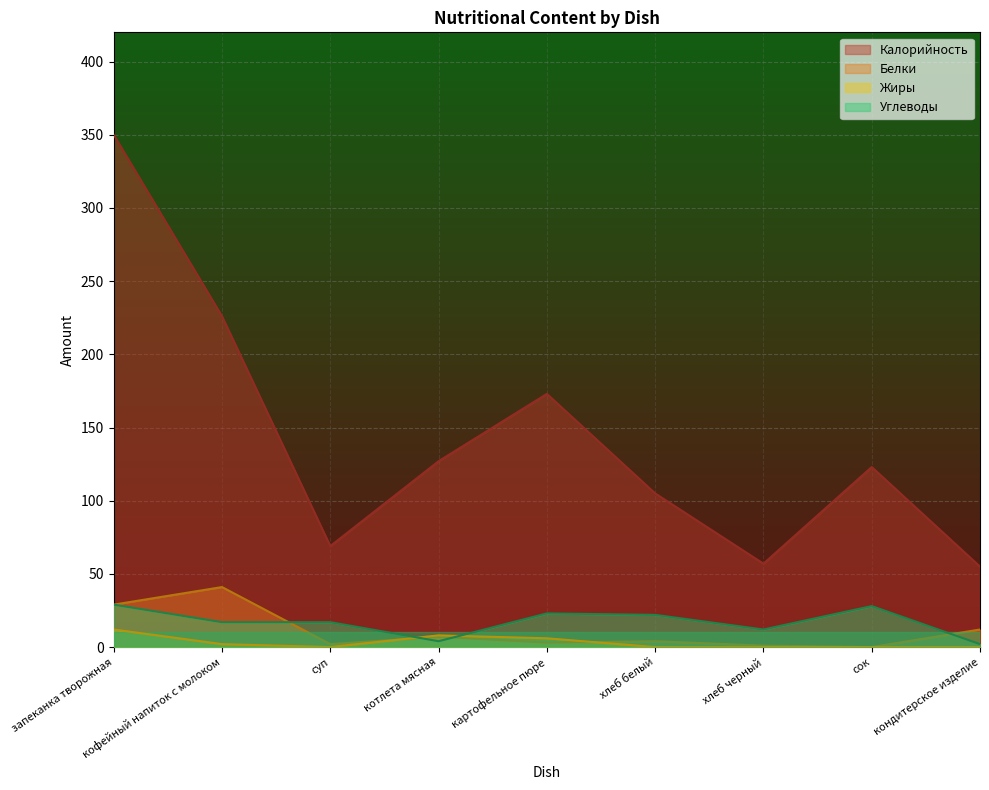

What is the total value across all series at сок?

151